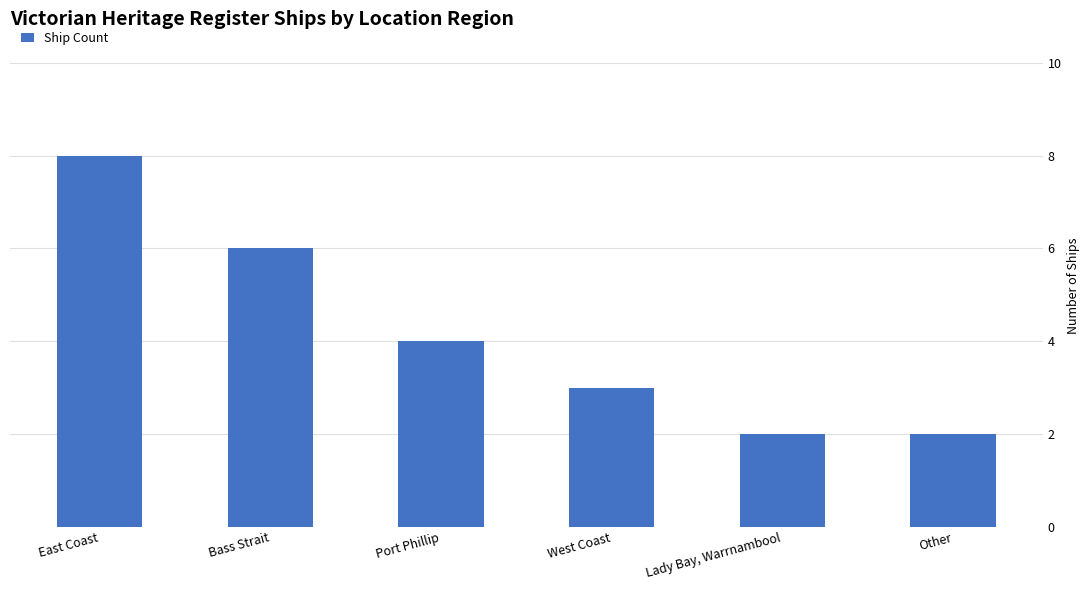

What is the maximum value shown in the chart?

8